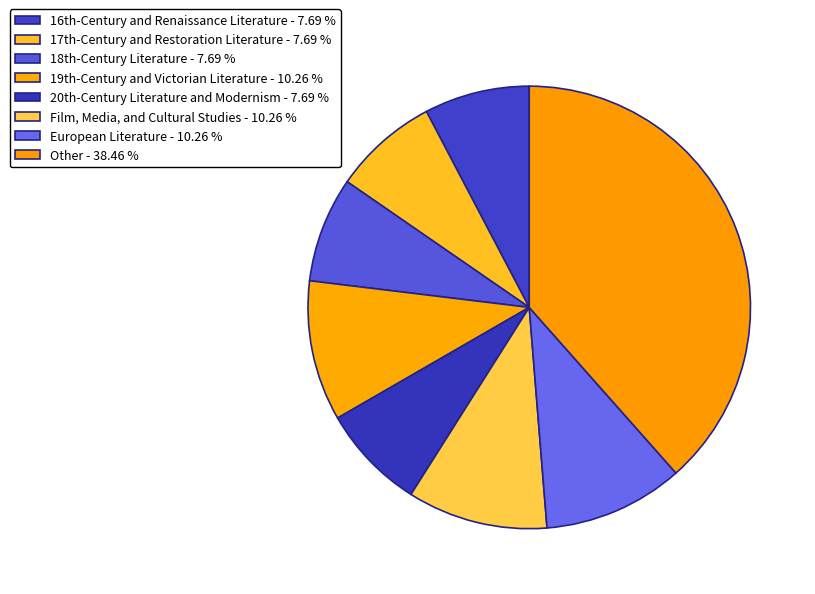

Which slice is the largest?

Other - 38.46 %